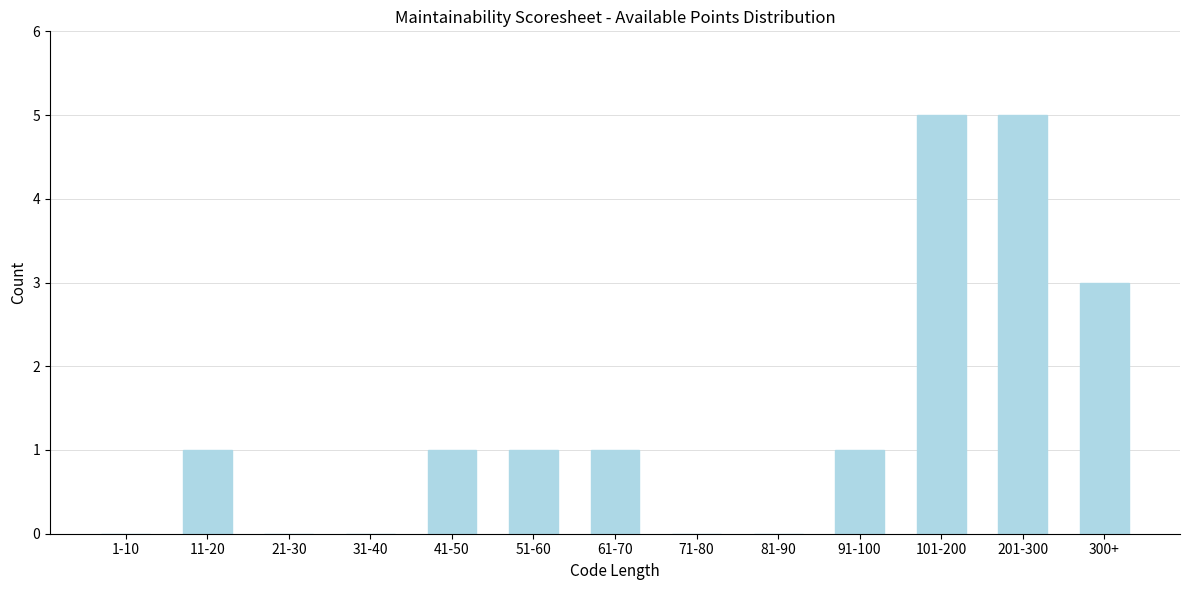

Reading left to right, transcribe all the data shown in this chart.

1-10=0	11-20=1	21-30=0	31-40=0	41-50=1	51-60=1	61-70=1	71-80=0	81-90=0	91-100=1	101-200=5	201-300=5	300+=3